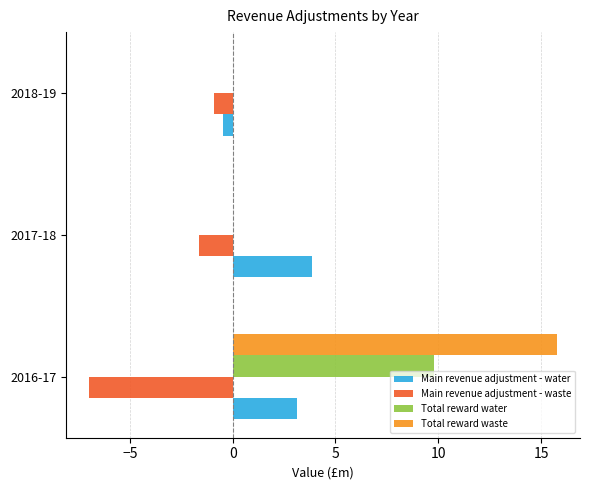

Between 2016-17 and 2018-19, which series saw the biggest shift?

Total reward waste